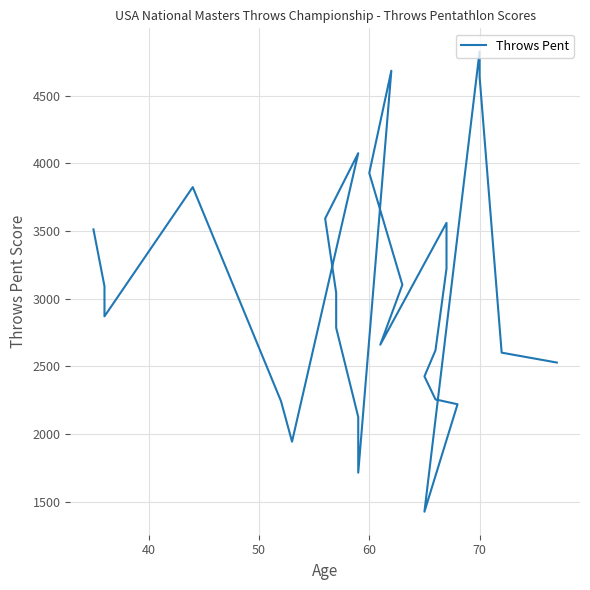

What is the average value?

3020